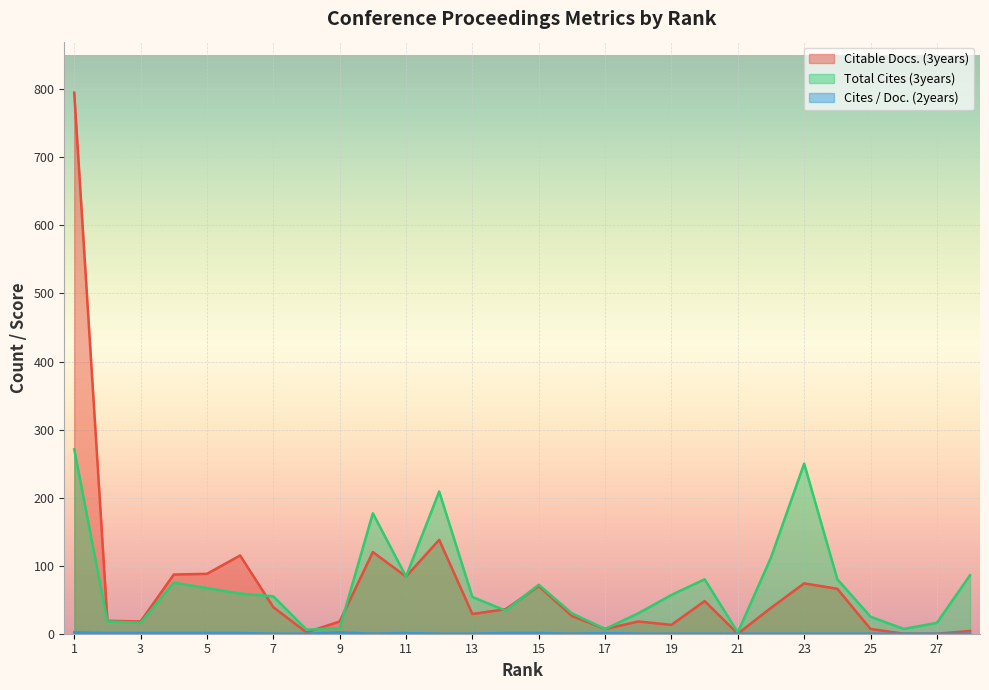

Reading left to right, extract all data points from this chart.

Citable Docs. (3years): 1=795	2=19	3=18	4=87	5=88	6=115	7=39	8=2	9=18	10=120	11=84	12=138	13=29	14=36	15=70	16=26	17=7	18=18	19=13	20=48	21=0	22=38	23=74	24=66	25=7	26=0	27=0	28=4
Total Cites (3years): 1=271	2=18	3=16	4=75	5=67	6=59	7=55	8=6	9=8	10=177	11=84	12=209	13=54	14=34	15=72	16=30	17=7	18=30	19=57	20=80	21=2	22=112	23=250	24=80	25=25	26=7	27=16	28=86
Cites / Doc. (2years): 1=2	2=1	3=1	4=1	5=1	6=1	7=0	8=0	9=2	10=0	11=1	12=0	13=0	14=1	15=1	16=0	17=1	18=0	19=0	20=0	21=0	22=0	23=0	24=0	25=0	26=0	27=0	28=0